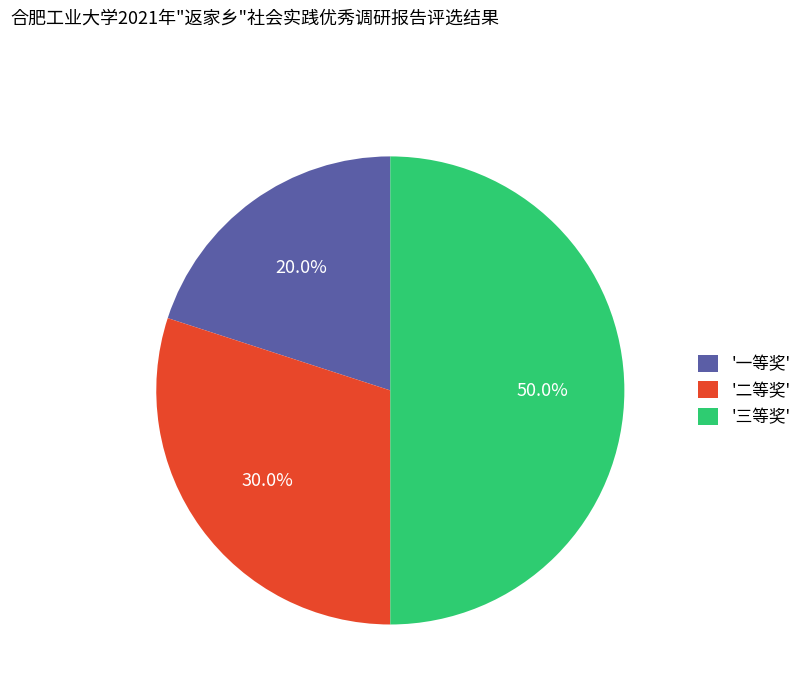

How much of the chart is everything except '一等奖'?

80.0%